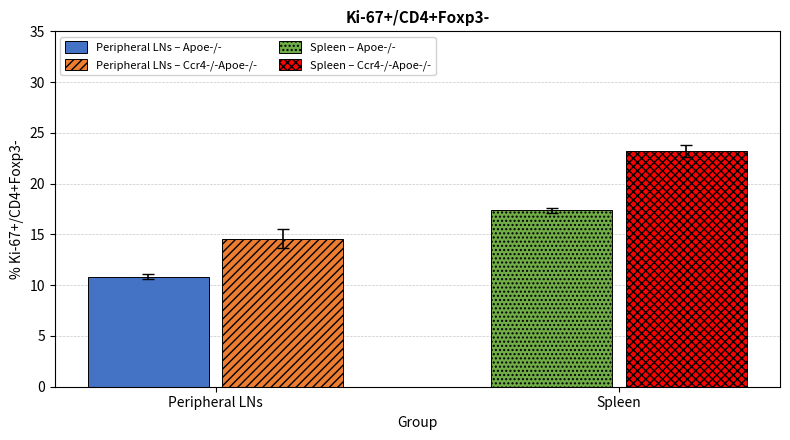

Rank the series by their maximum value, from lowest to highest.

Peripheral LNs – Apoe-/-, Peripheral LNs – Ccr4-/-Apoe-/-, Spleen – Apoe-/-, Spleen – Ccr4-/-Apoe-/-